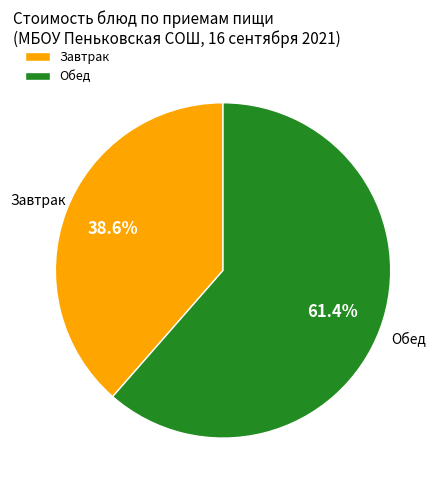

Count the number of slices in the pie.

2